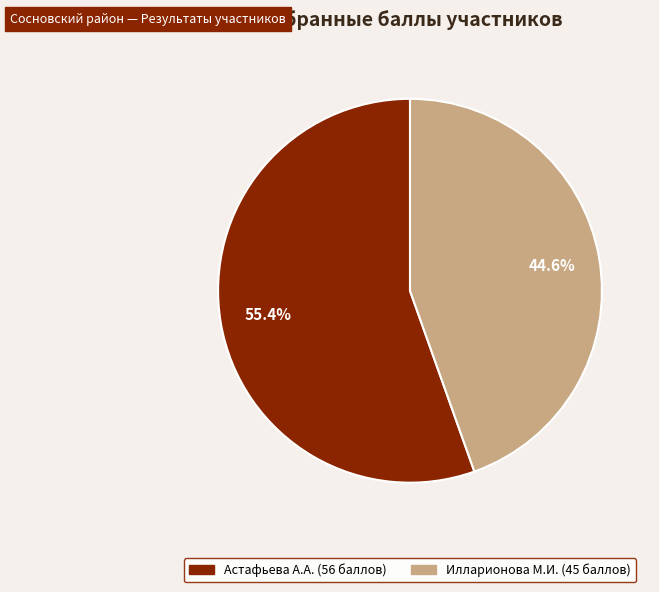

How many slices are in this pie chart?

2